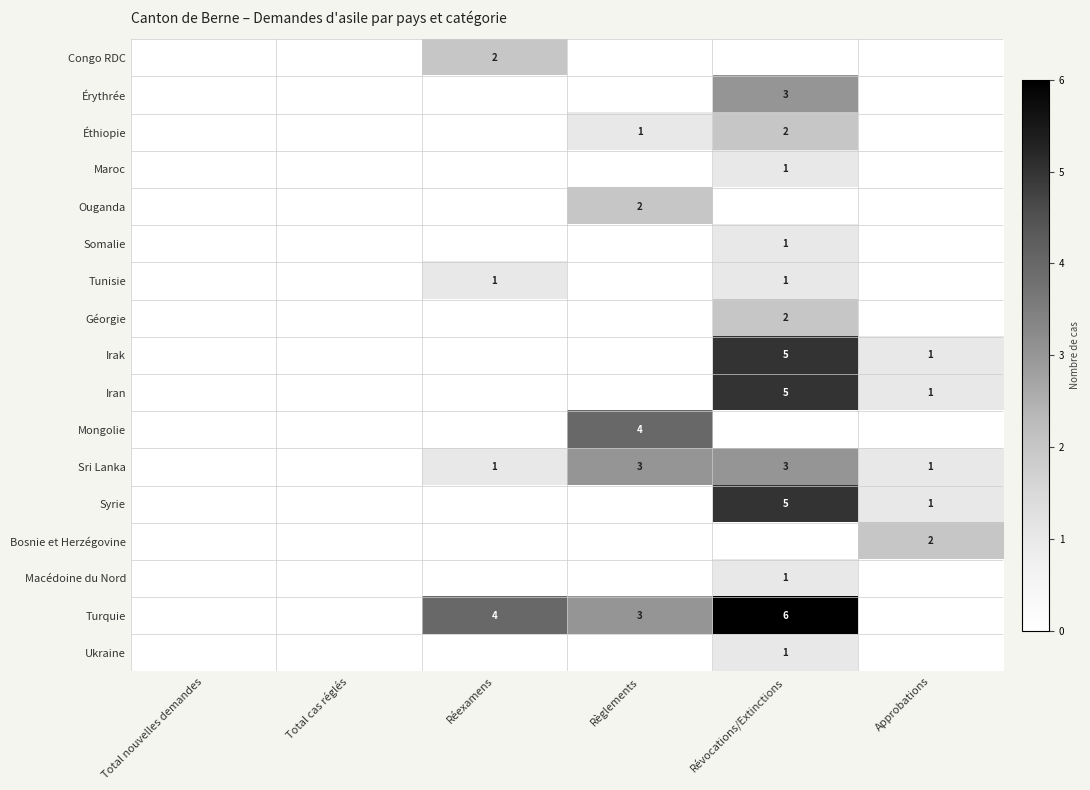

Is it true that Iran equals 5 at Révocations/Extinctions?

True